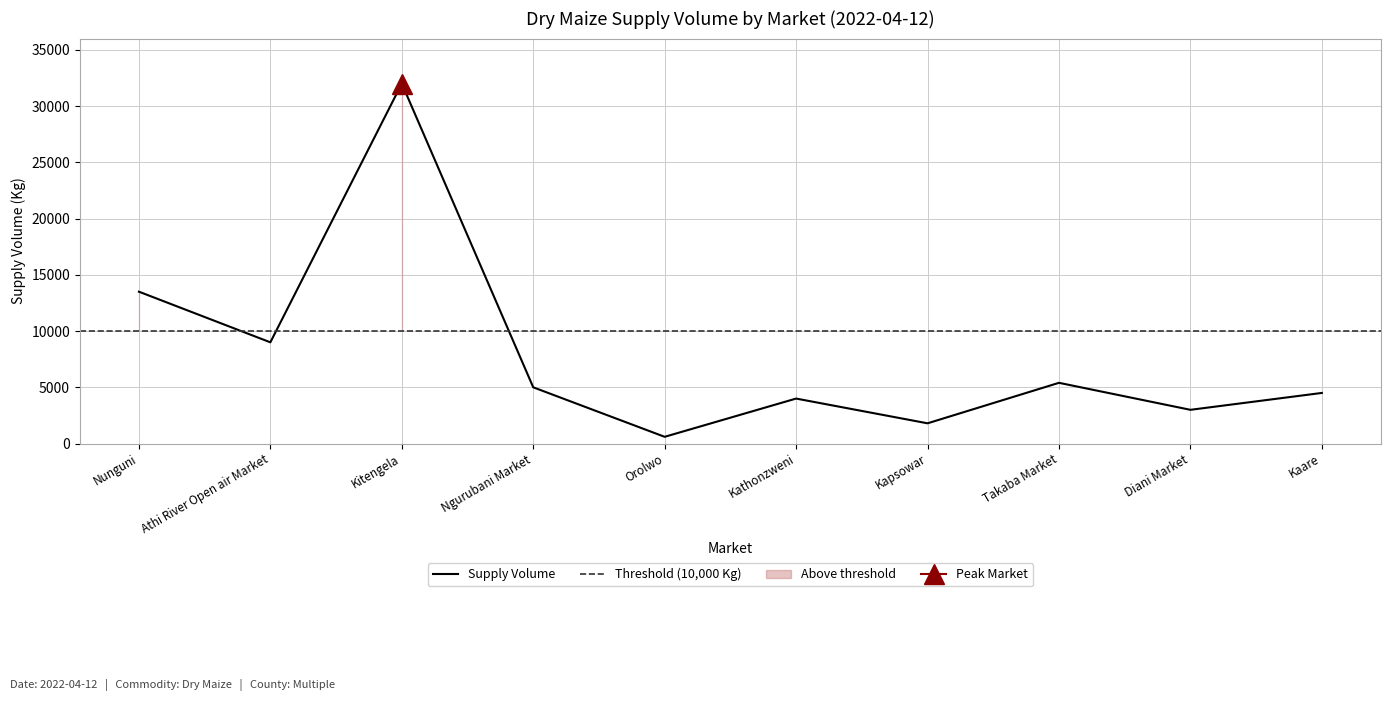

What is the difference between the maximum and minimum values?

31400